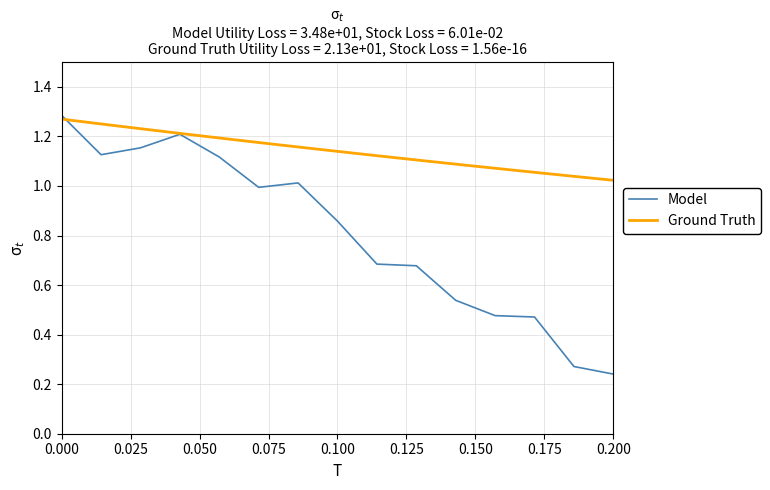

True or false: Ground Truth has more than 0 points higher than both neighbors.

False